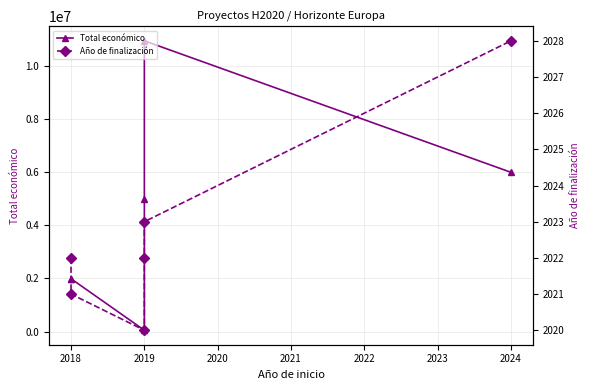

Is the value of Año de finalización at 2019 greater than the value of Total económico at 2018?

No